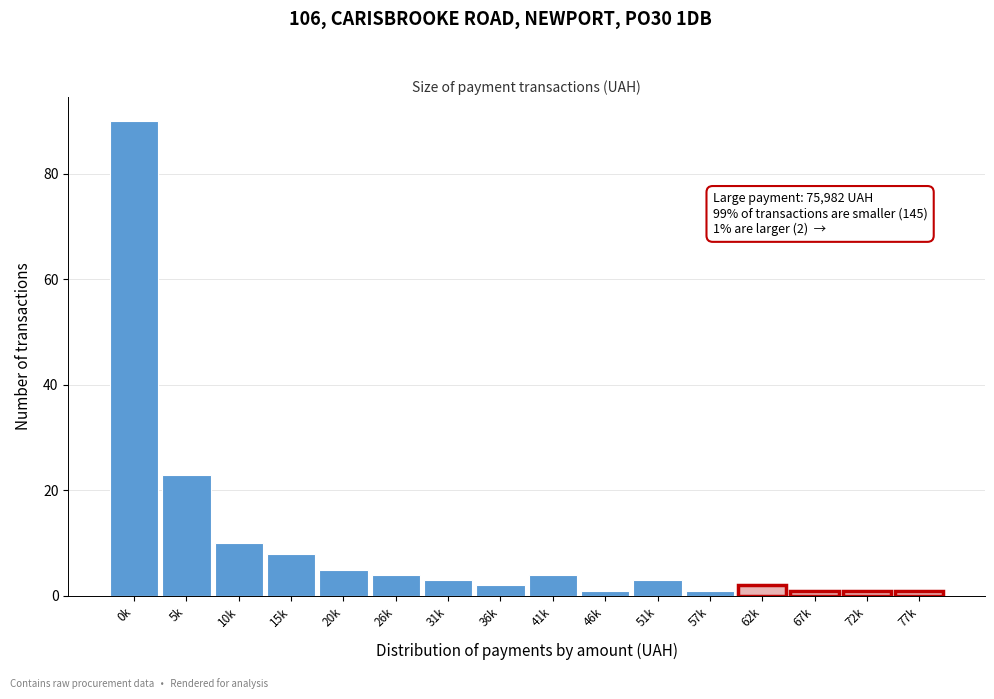

Reading left to right, what are all the values shown in this chart?

0k=90	5k=23	10k=10	15k=8	20k=5	26k=4	31k=3	36k=2	41k=4	46k=1	51k=3	57k=1	62k=2	67k=1	72k=1	77k=1